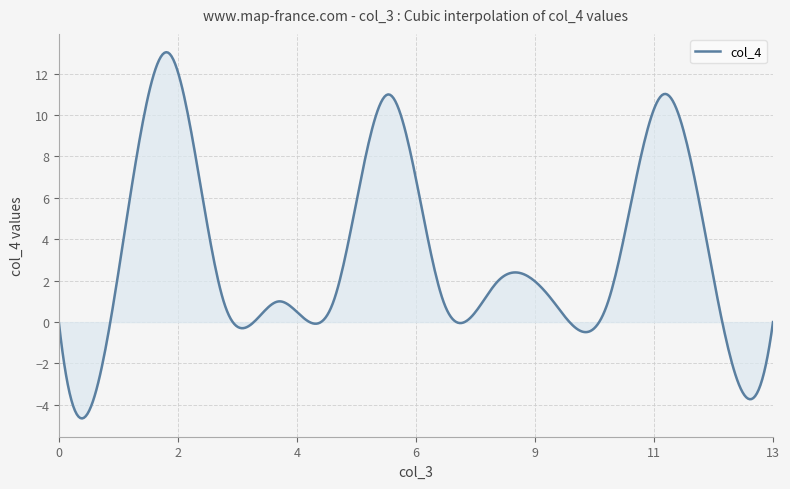

What is the smallest value displayed?

-4.7